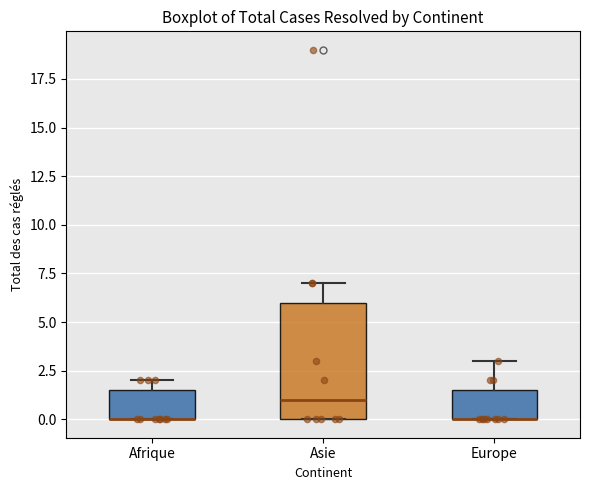

Reading left to right, transcribe this box plot: for each box, give where its median line is, the range the box spans, and where its two whiskers end, as read against the y-axis. The values are not printed on the chart, so give them approximately, as read against the axis.

Afrique: median 0.0 (drawn on the box's lower edge), box 0.0 to 1.5, whiskers 0.0 to 2.0
Asie: median 1.0, box 0.0 to 6.0, whiskers 0.0 to 7.0
Europe: median 0.0 (drawn on the box's lower edge), box 0.0 to 1.5, whiskers 0.0 to 3.0